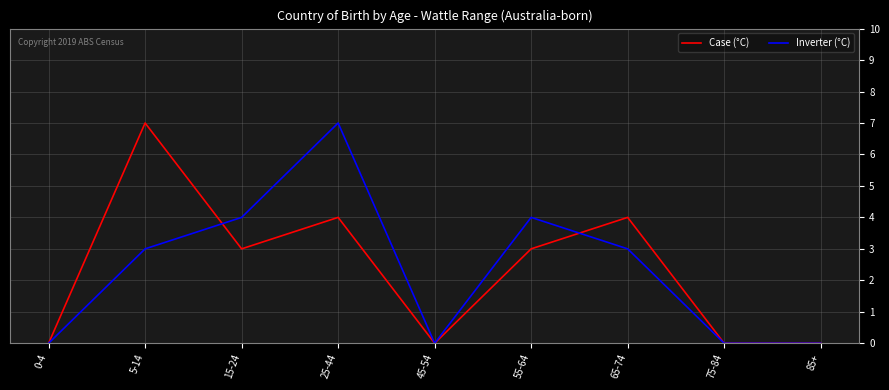

What is the difference between the highest and lowest values at 5-14?

4